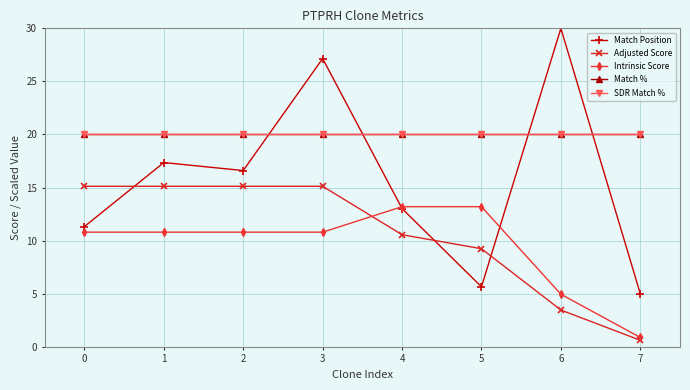

What is the difference between the second highest and second lowest values in the Match Position series?

21.5